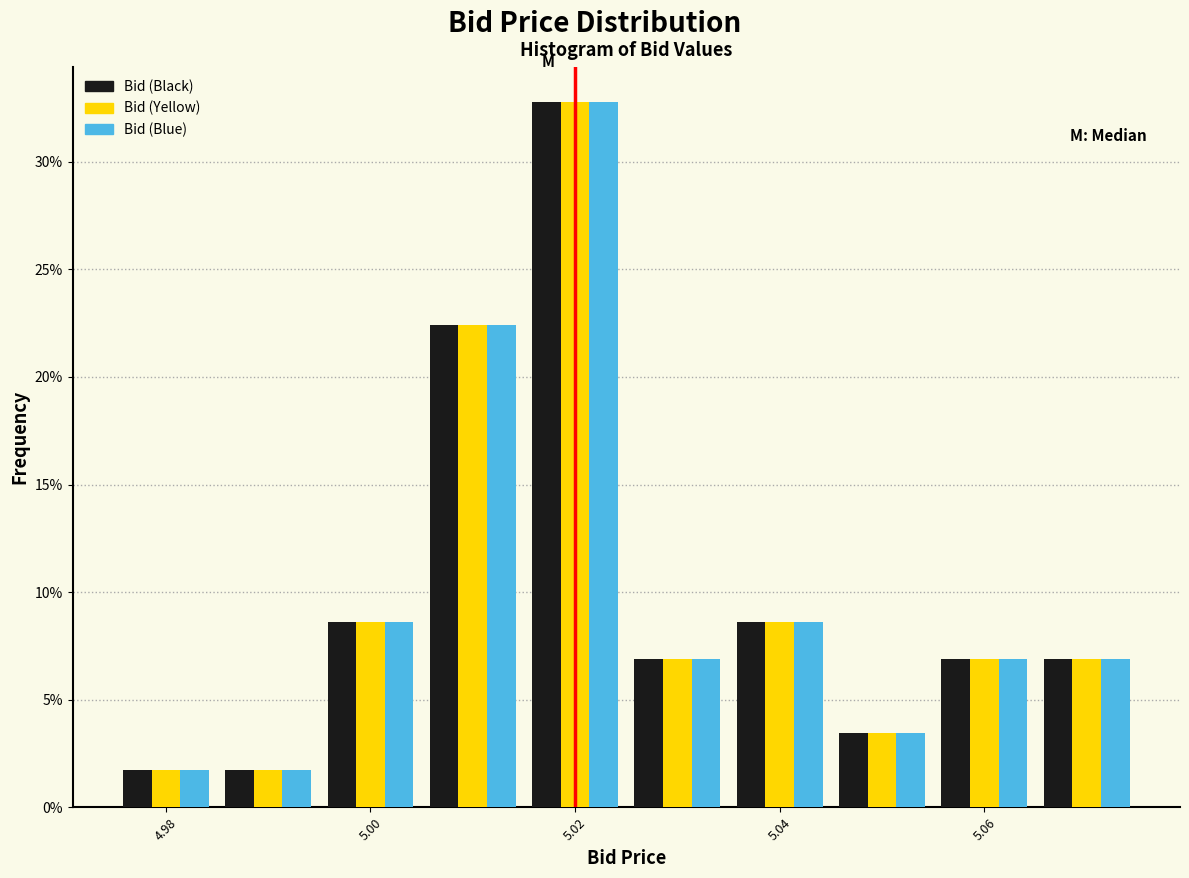

Reading left to right, list every range on the x-axis with the height of the bar of each series over it. Neither the bar edges nor the heights are printed on the chart, so give them approximately, as read against the axes.

4.975 to 4.985: Bid (Black)=1.5	Bid (Yellow)=1.5	Bid (Blue)=1.5
4.985 to 4.995: Bid (Black)=1.5	Bid (Yellow)=1.5	Bid (Blue)=1.5
4.995 to 5.005: Bid (Black)=8.5	Bid (Yellow)=8.5	Bid (Blue)=8.5
5.005 to 5.015: Bid (Black)=22.5	Bid (Yellow)=22.5	Bid (Blue)=22.5
5.015 to 5.025: Bid (Black)=33.0	Bid (Yellow)=33.0	Bid (Blue)=33.0
5.025 to 5.035: Bid (Black)=7.0	Bid (Yellow)=7.0	Bid (Blue)=7.0
5.035 to 5.045: Bid (Black)=8.5	Bid (Yellow)=8.5	Bid (Blue)=8.5
5.045 to 5.055: Bid (Black)=3.5	Bid (Yellow)=3.5	Bid (Blue)=3.5
5.055 to 5.065: Bid (Black)=7.0	Bid (Yellow)=7.0	Bid (Blue)=7.0
5.065 to 5.075: Bid (Black)=7.0	Bid (Yellow)=7.0	Bid (Blue)=7.0